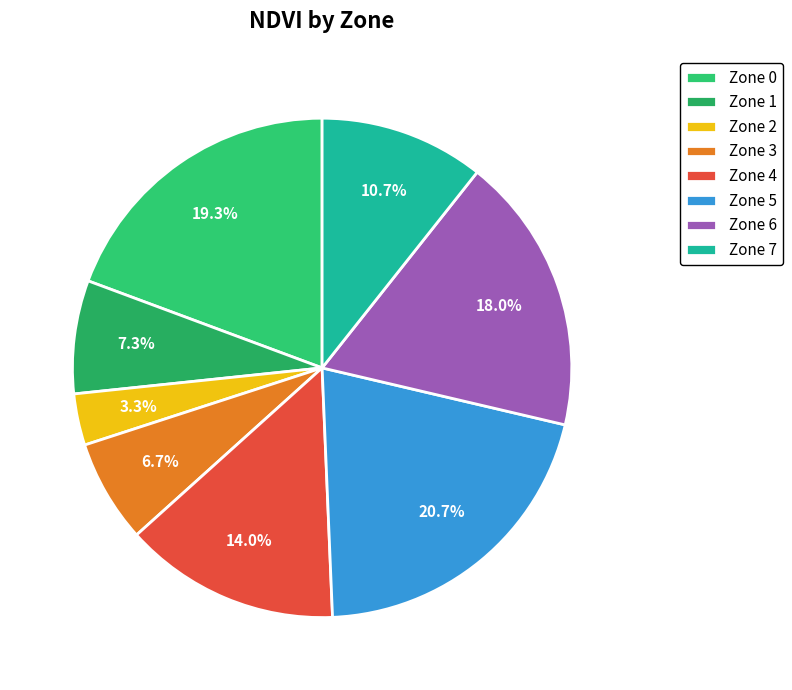

What percentage is the Zone 6 slice, to the nearest percent?

18%